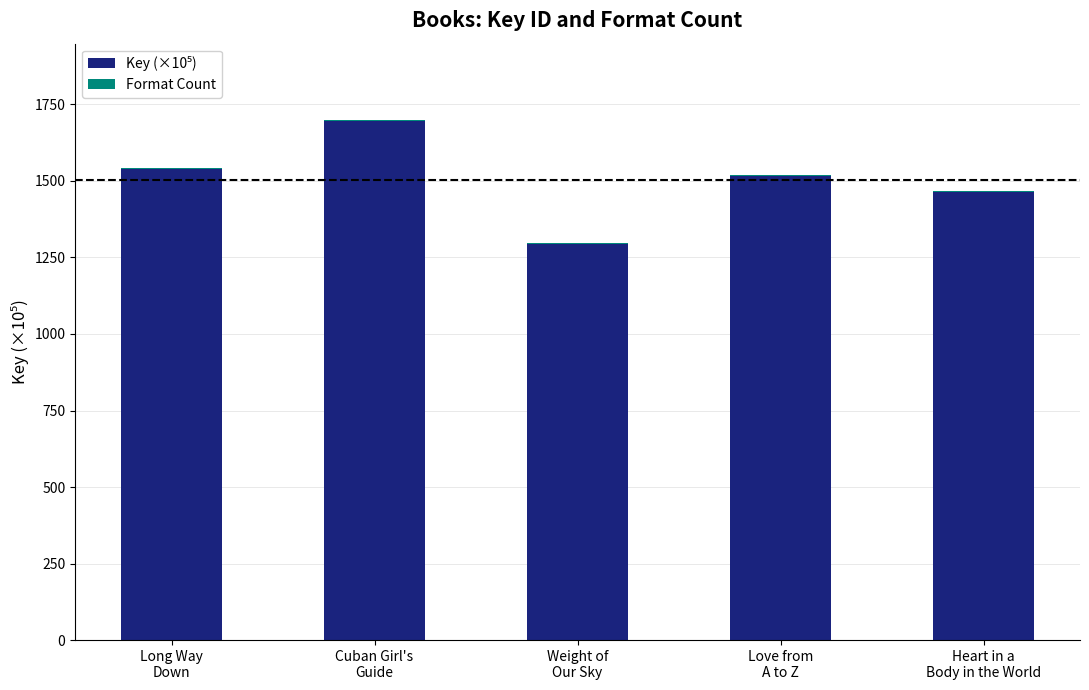

Are the bars horizontal?

No